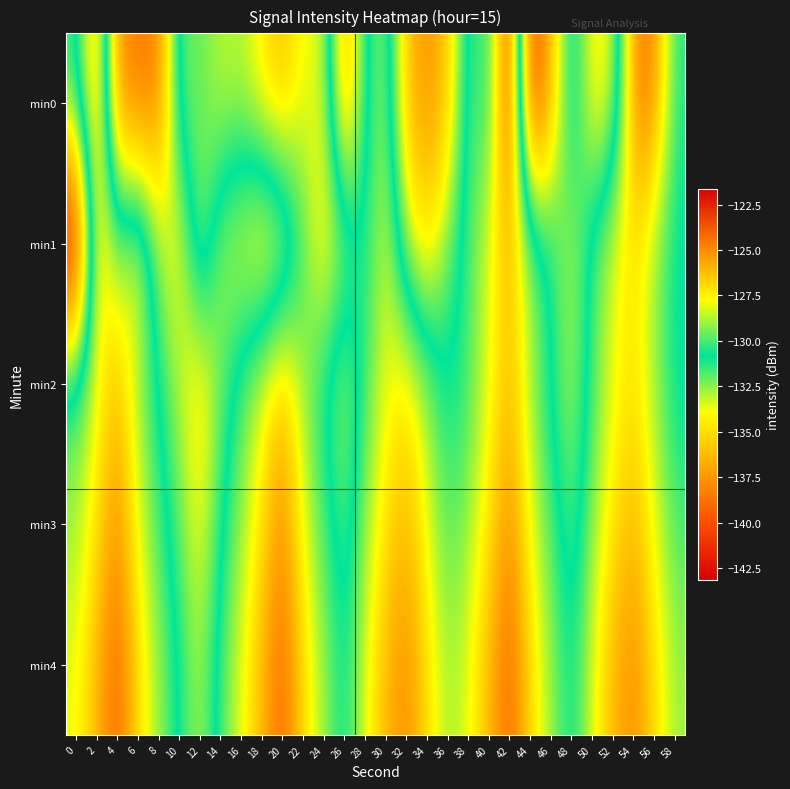

How many categories are shown in the chart?

30